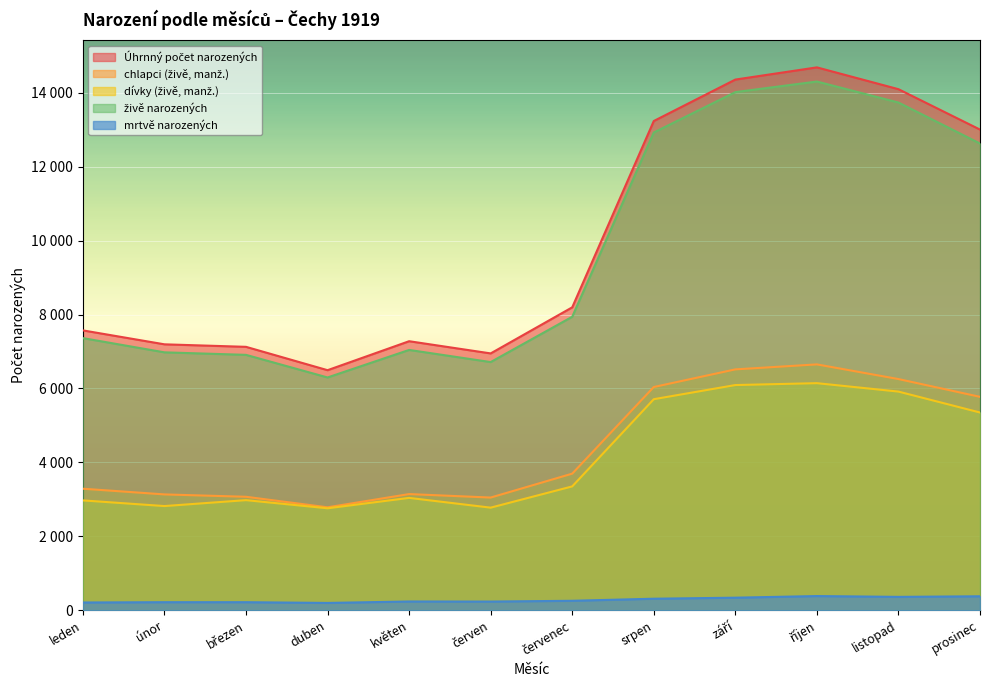

List the series in order of their peak value, lowest first.

mrtvě narozených, dívky (živě, manž.), chlapci (živě, manž.), živě narozených, Úhrnný počet narozených